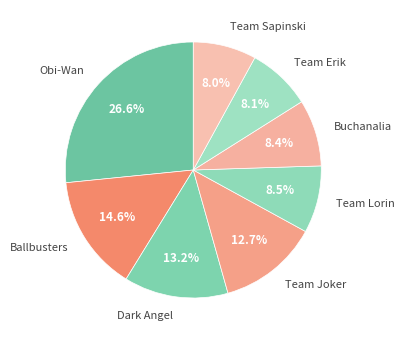

To the nearest percent, what portion does Ballbusters represent?

15%